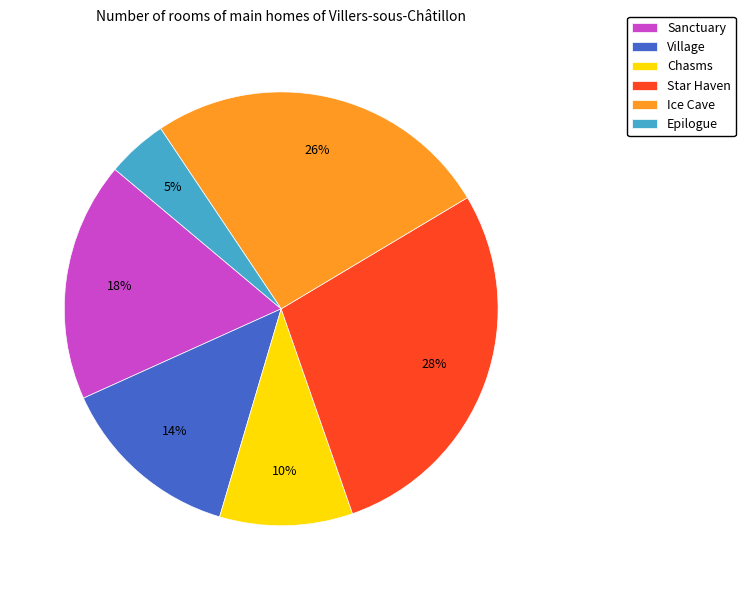

Approximately how many times larger is the value at Sanctuary compared to Star Haven?

0.6